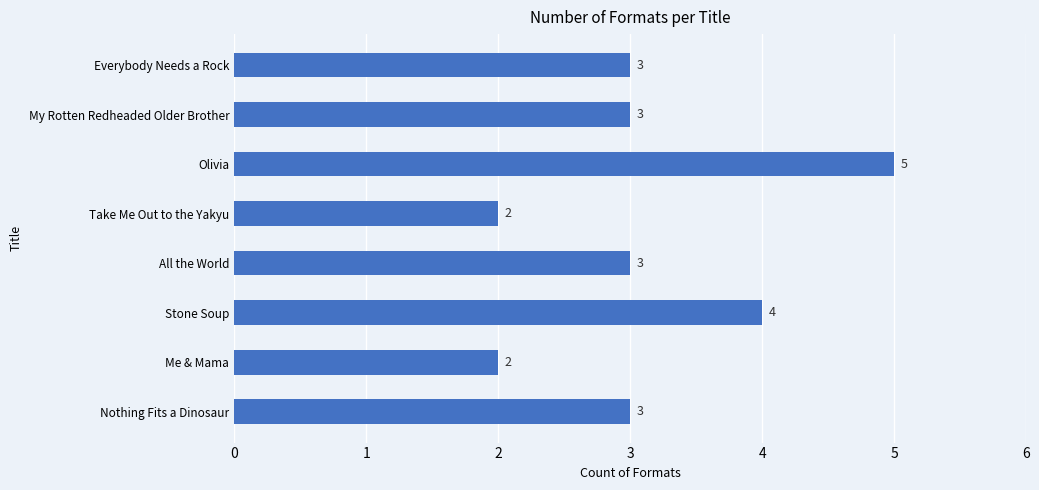

What is the smallest value displayed?

2